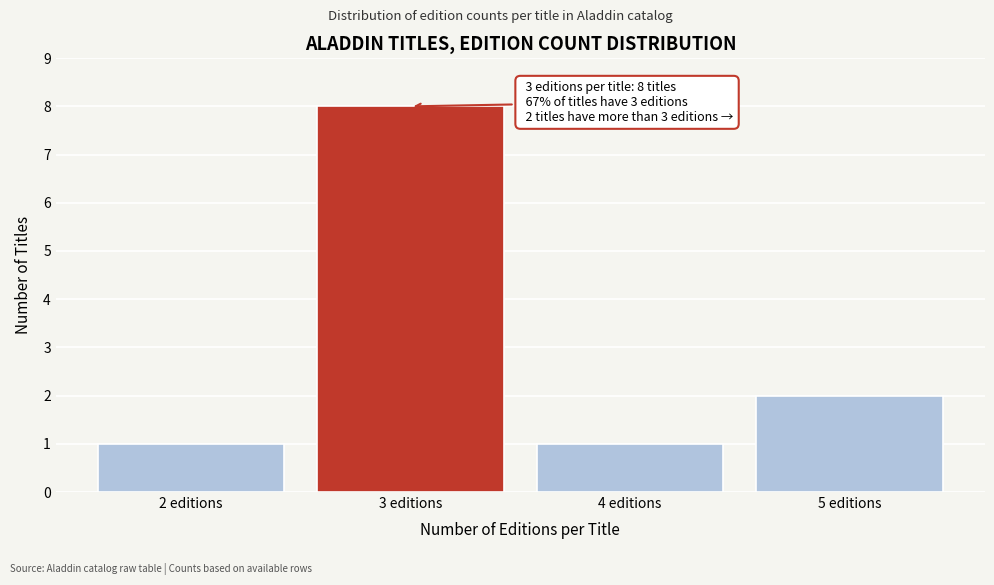

Over which range of the x-axis is the bar tallest?

2.5 to 3.5